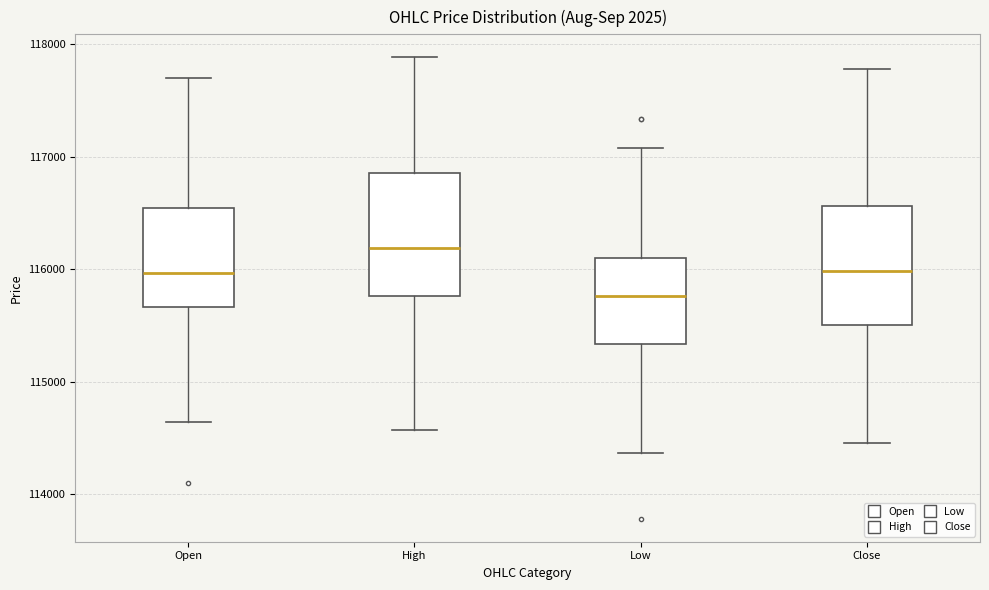

Reading left to right, read every box against the y-axis: the position of its median line, the range the box covers, and the ends of its whiskers. The values are not printed on the chart, so give them approximately, as read against the axis.

Open: median 116000, box 115700 to 116500, whiskers 114600 to 117700
High: median 116200, box 115800 to 116900, whiskers 114600 to 117900
Low: median 115800, box 115300 to 116100, whiskers 114400 to 117100
Close: median 116000, box 115500 to 116600, whiskers 114500 to 117800